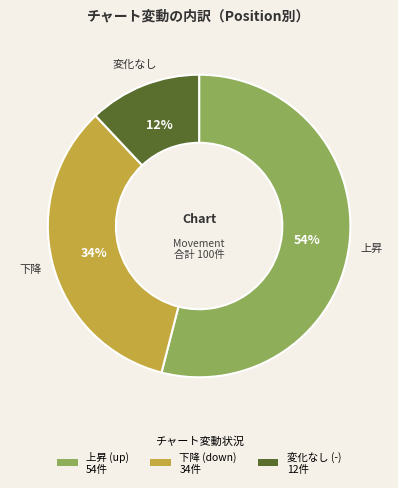

To the nearest percent, what portion does 上昇 (up) 54件 represent?

54%